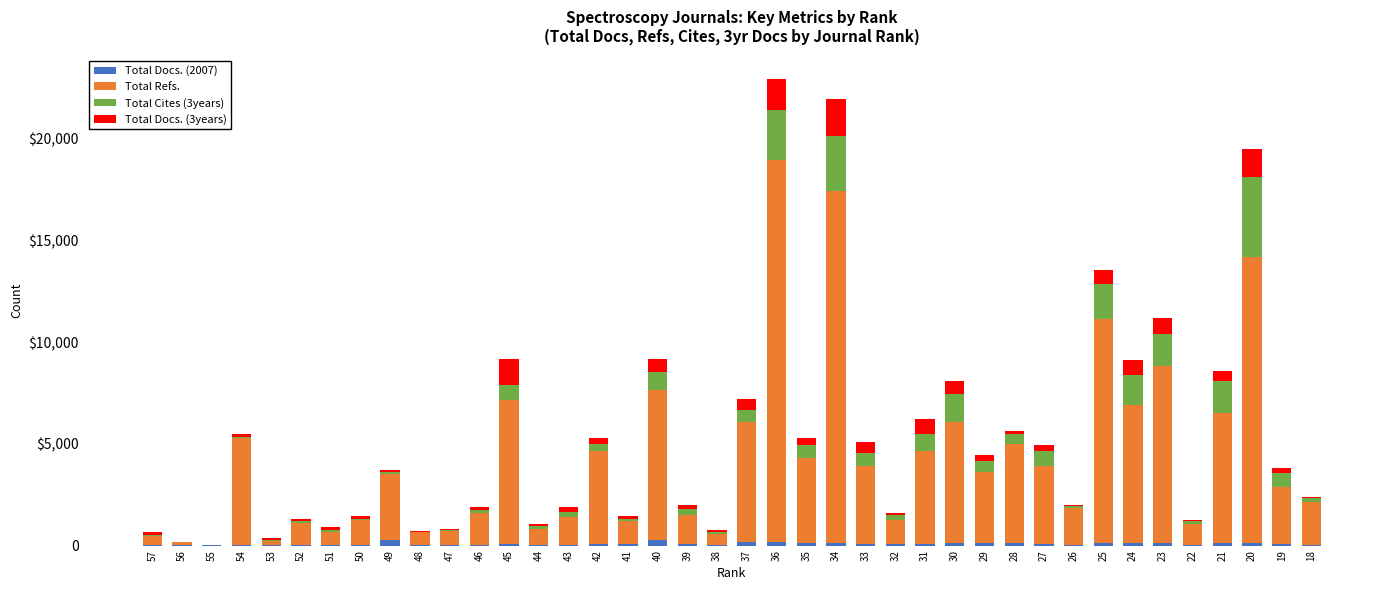

What are all the series names shown in the legend?

Total Docs. (2007), Total Refs., Total Cites (3years), Total Docs. (3years)